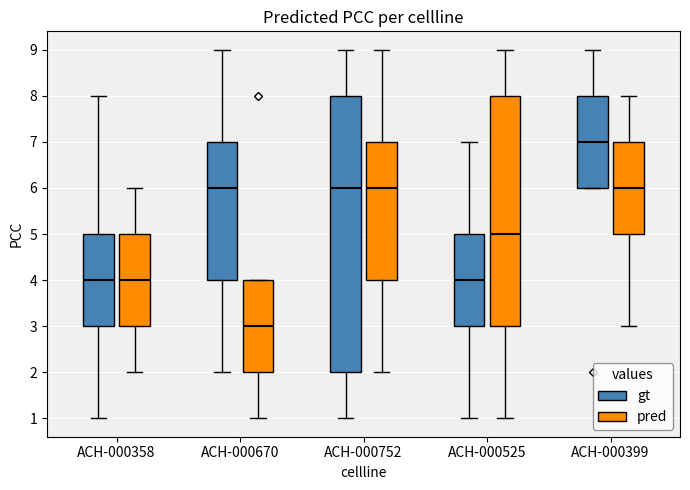

Which box's median line is the highest?

ACH-000399 (gt)